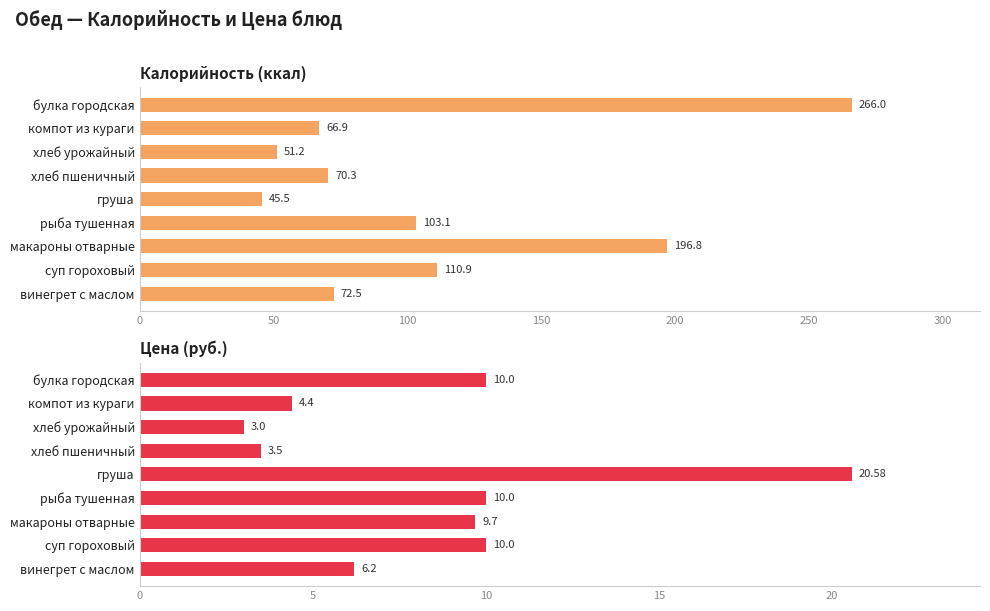

Rank the series by their average value, from highest to lowest.

Калорийность (ккал), Цена (руб.)